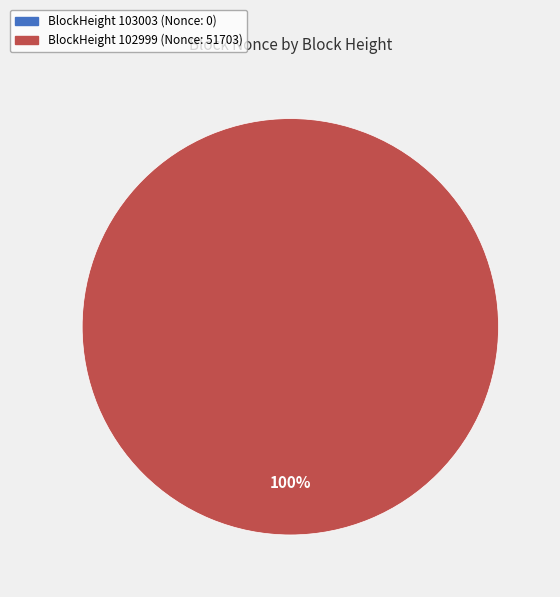

What is the change in value from 103003 to 102999?

+51703